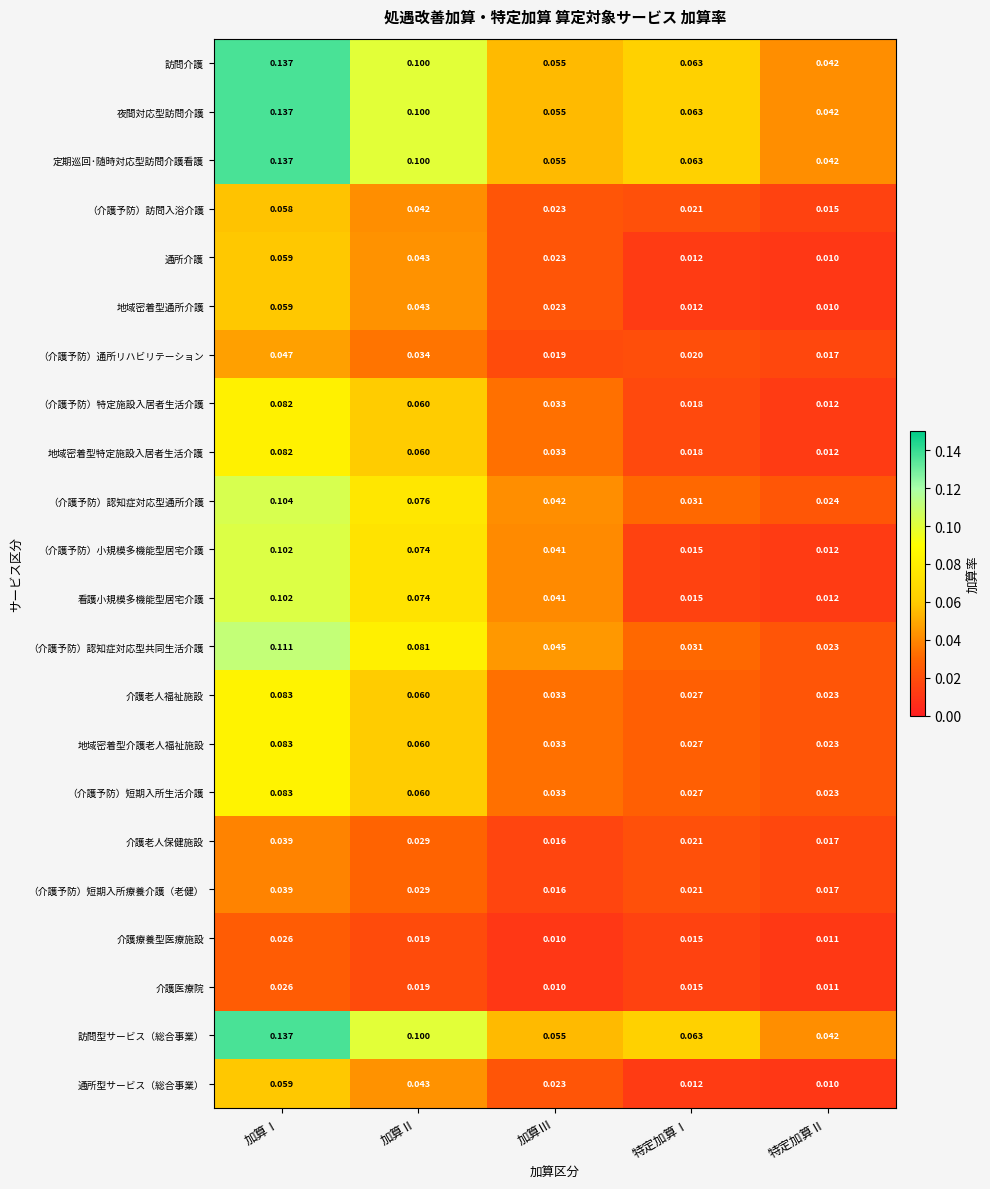

List the labels in order of （介護予防）認知症対応型共同生活介護 value, smallest first.

特定加算Ⅱ, 特定加算Ⅰ, 加算Ⅲ, 加算Ⅱ, 加算Ⅰ